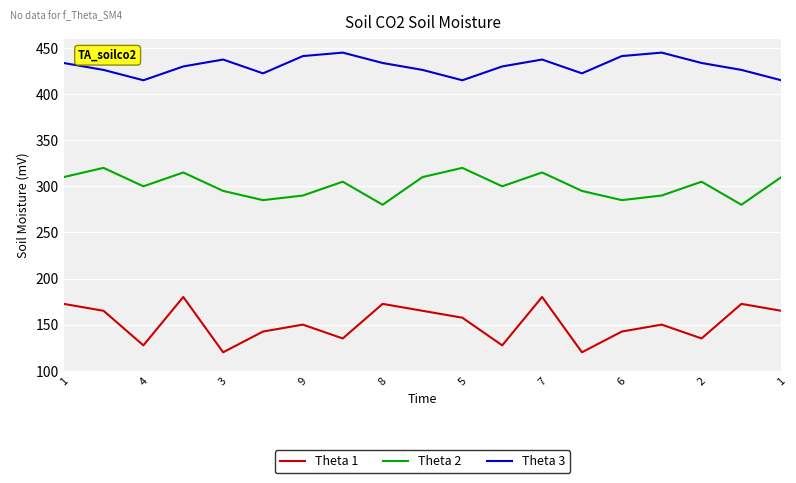

What is the greatest value displayed?

445.0